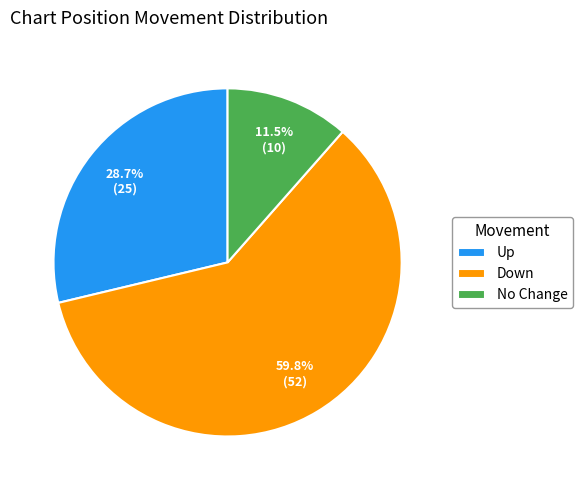

What is the majority slice?

Down